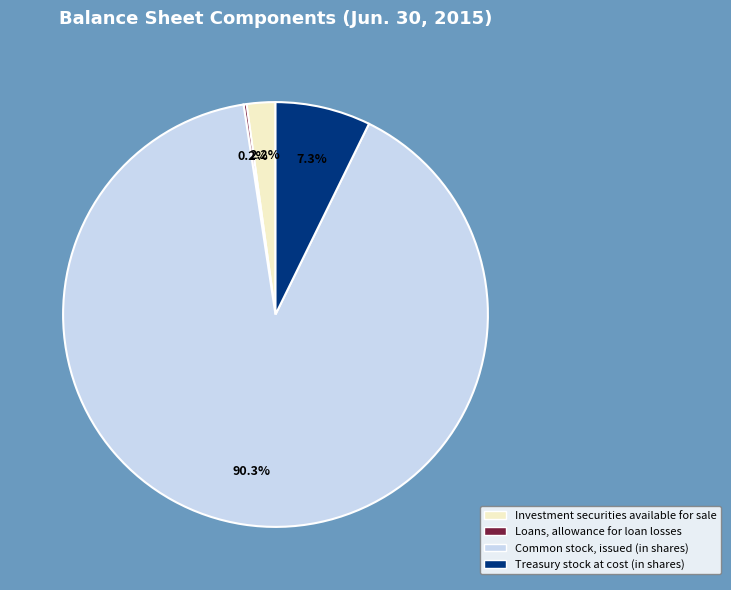

Between Common stock, issued (in shares) and Investment securities available for sale, which is larger?

Common stock, issued (in shares)